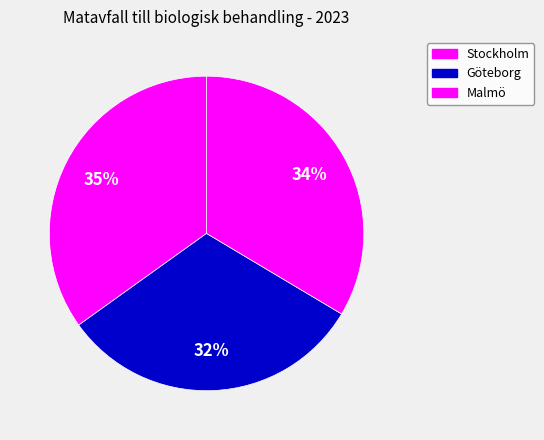

To the nearest percent, what is the difference between the Göteborg and Malmö slice percentages?

2%